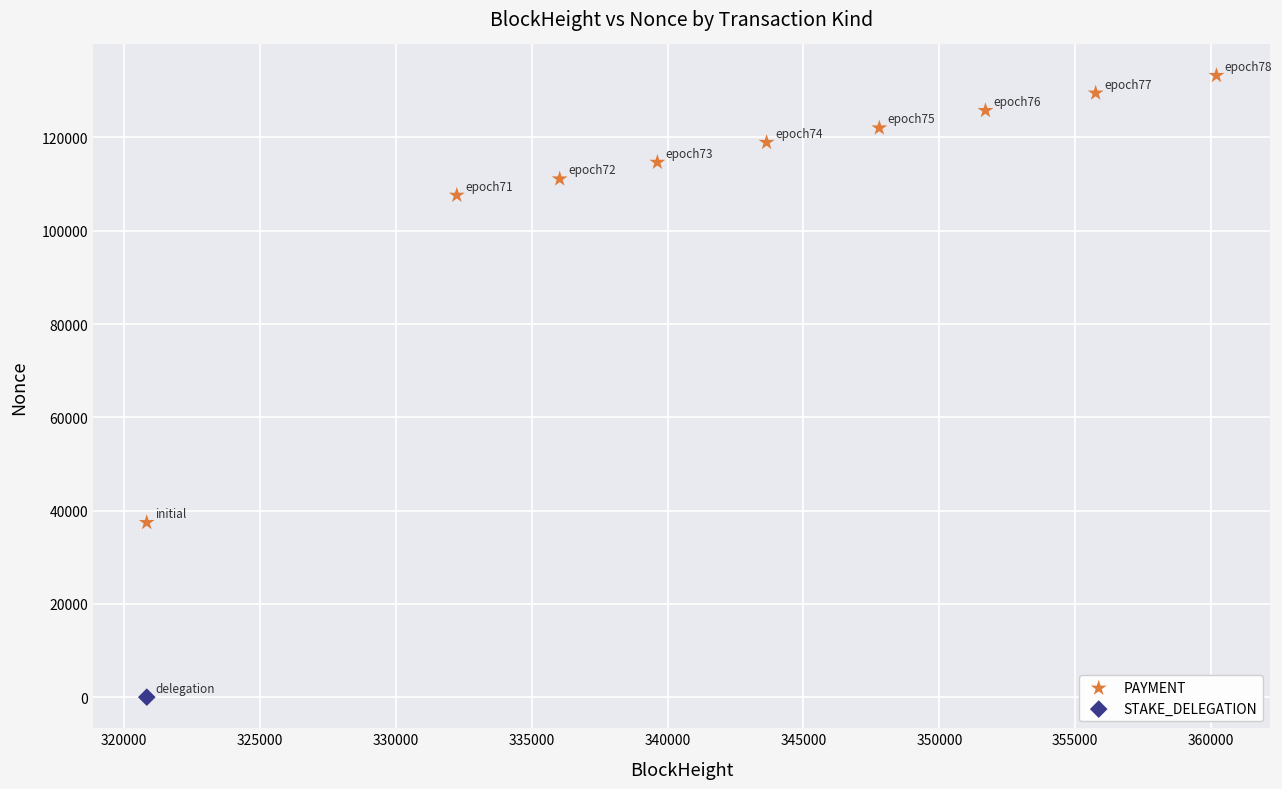

What are all the series names shown in the legend?

PAYMENT, STAKE_DELEGATION